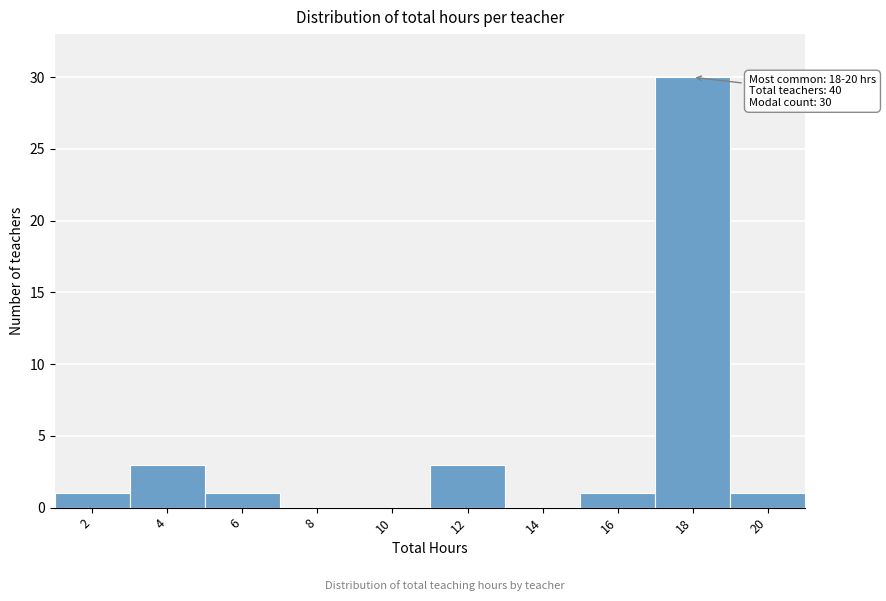

Reading left to right, transcribe all the data shown in this chart.

2=1	4=3	6=1	8=0	10=0	12=3	14=0	16=1	18=30	20=1